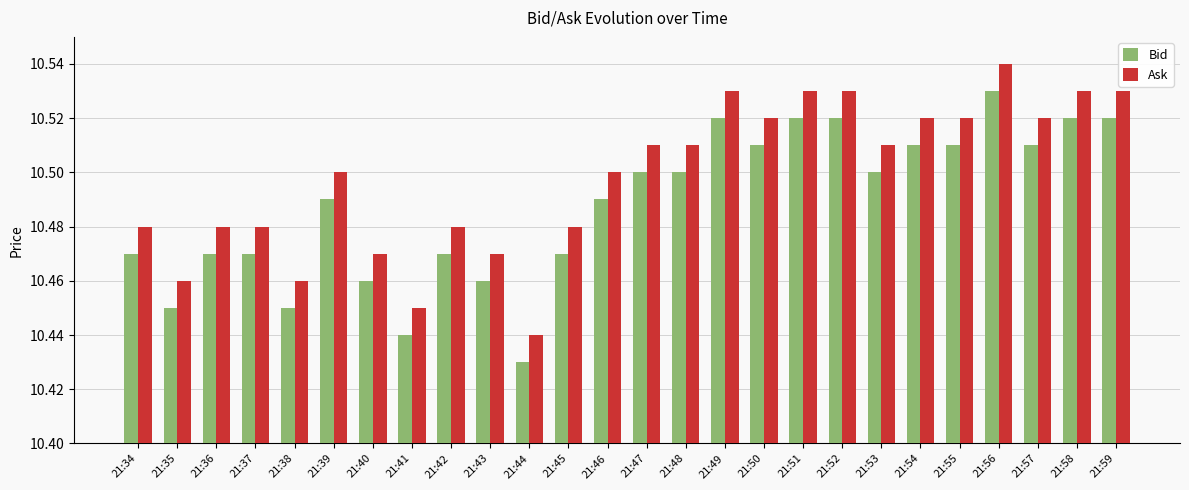

How many bars are there in total?

52